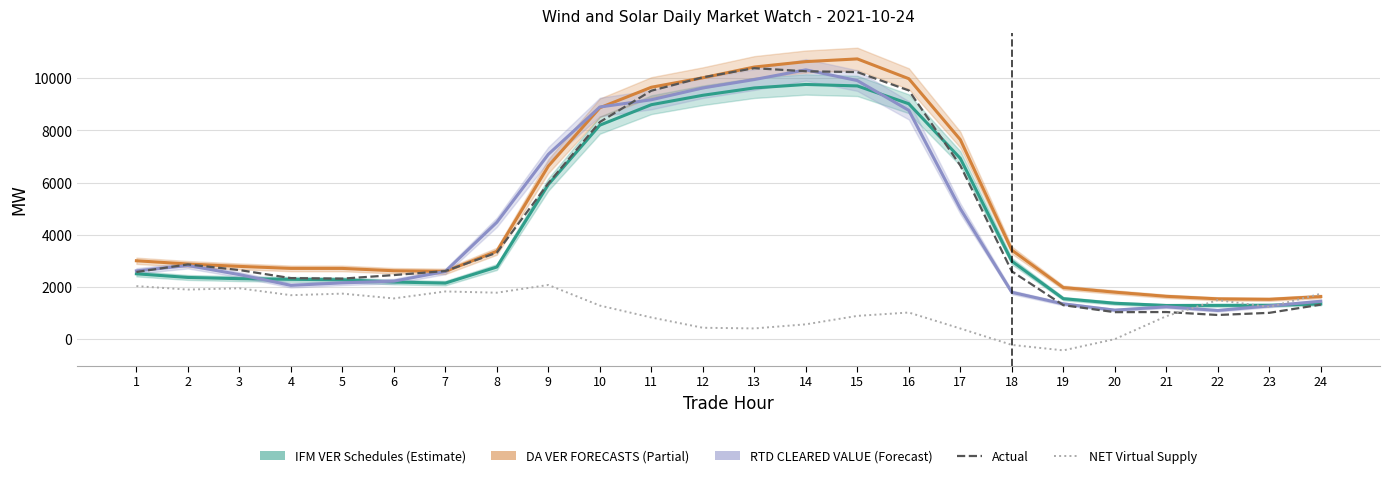

Where is NET Virtual Supply nearest to the value 821?

11